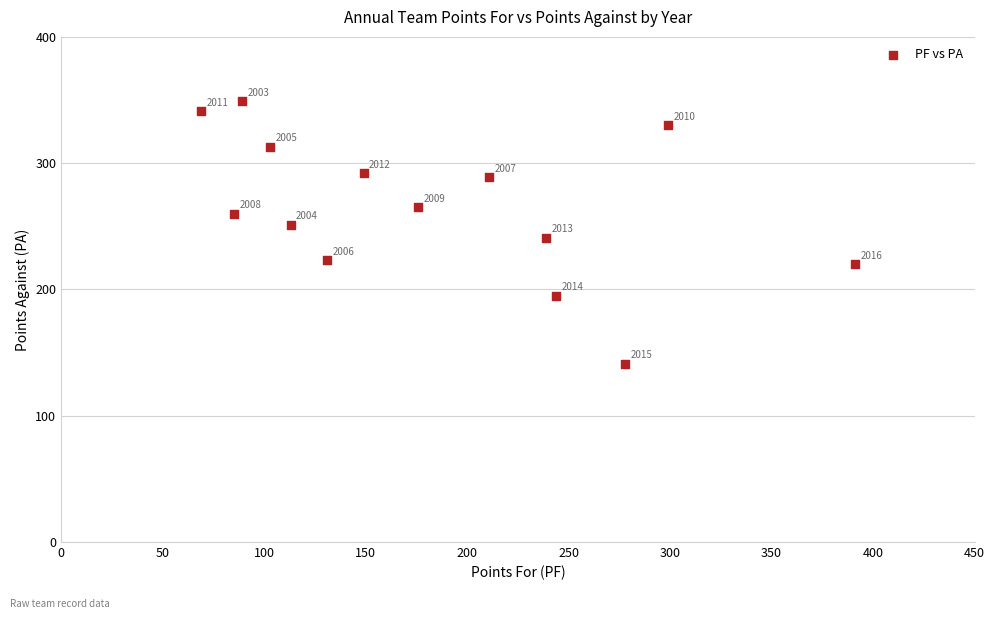

What Y value in the scatter plot is closest to 245?

241